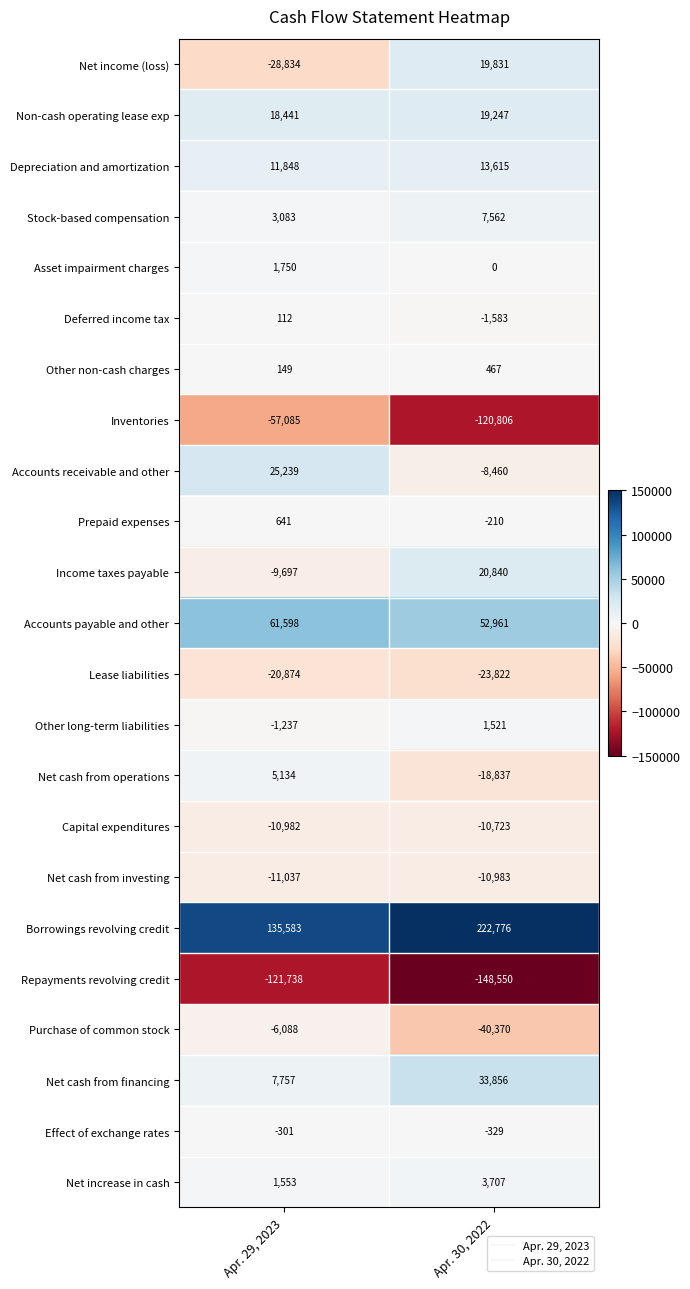

Which category has the highest value across all series?

Apr. 30, 2022